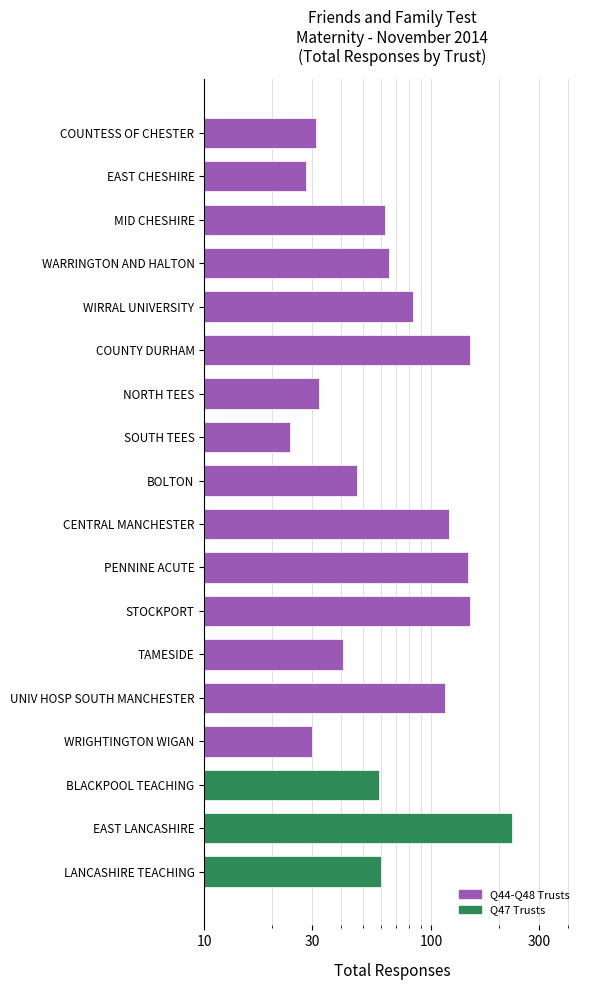

What is the value of the 17th bar from the left?

227